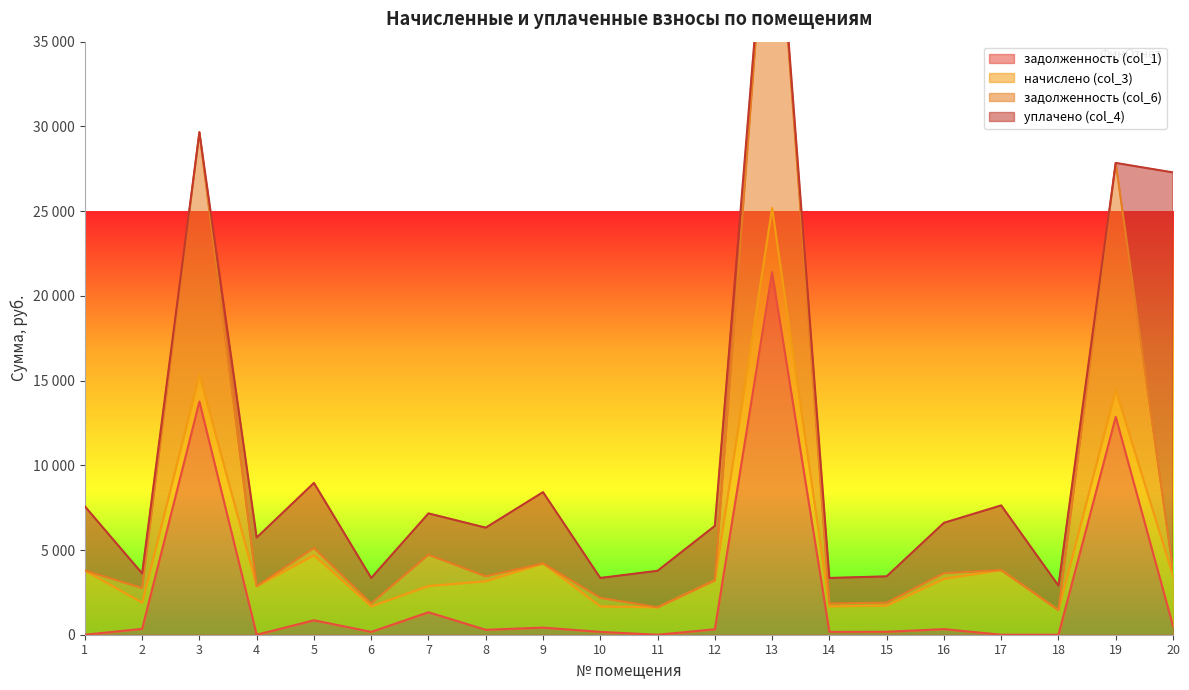

List the labels in order of задолженность (col_1) value, smallest first.

1, 4, 11, 17, 18, 6, 10, 14, 15, 8, 12, 16, 2, 9, 20, 5, 7, 19, 3, 13